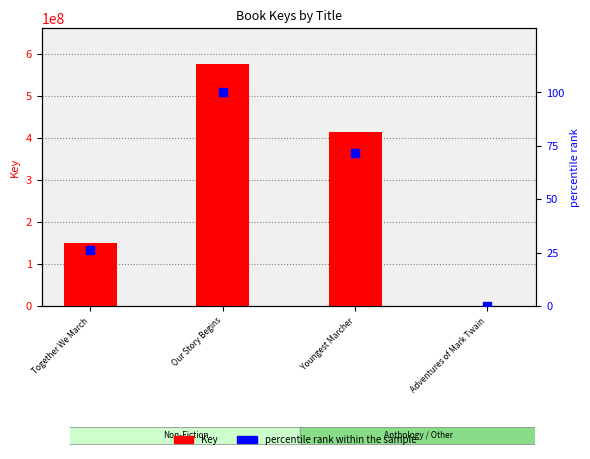

Which series has the largest total across all categories?

Key